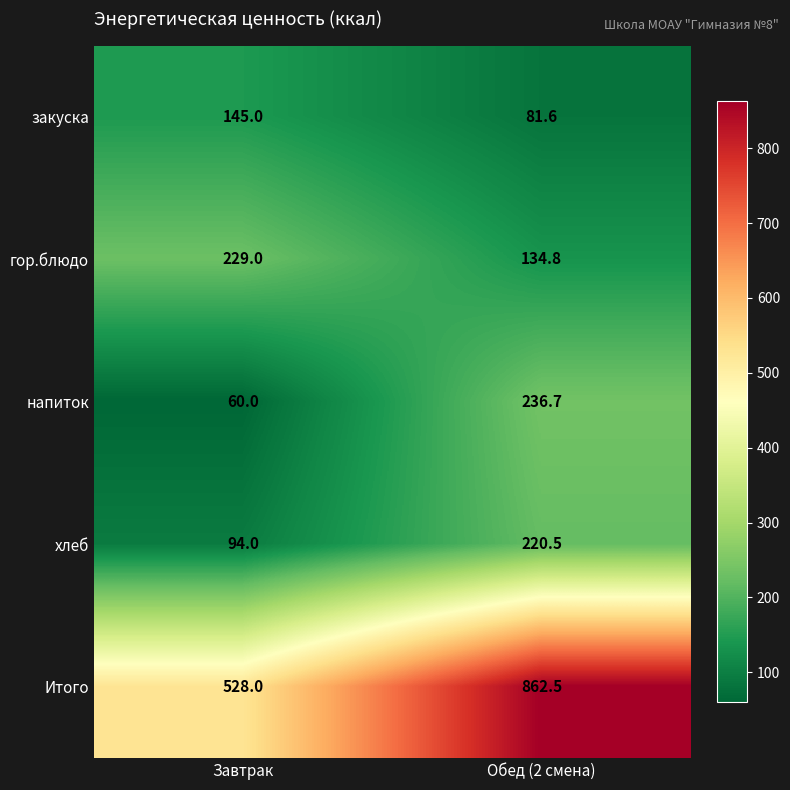

Which series has the widest spread of values?

Итого